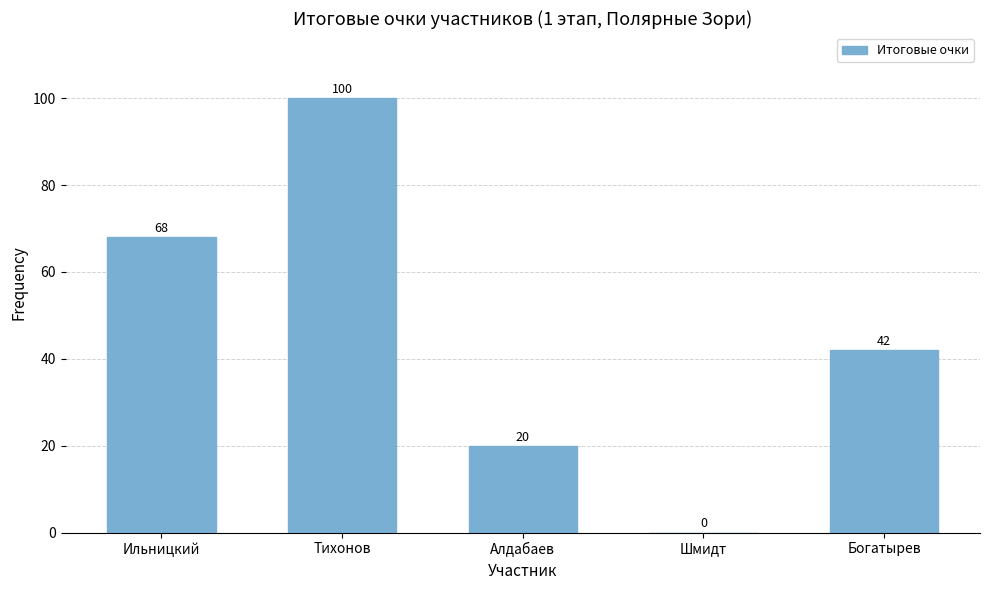

Where does the data first go above 42?

Ильницкий